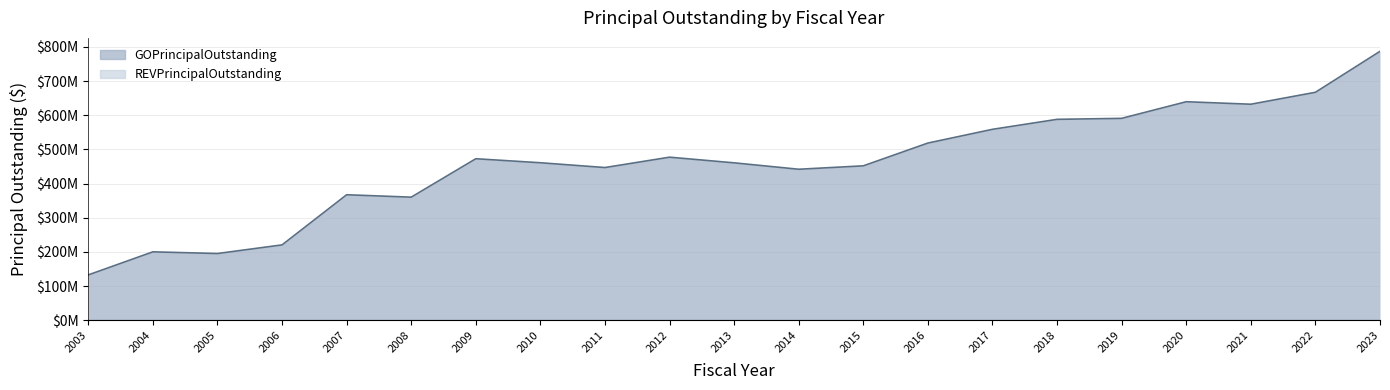

Reading left to right, extract all data points from this chart.

132765000	200245000	195315000	220585000	367280000	360230000	472670000	460920000	446895000	477225000	460650000	441905000	451885000	518540000	558740000	587907549	590827549	639447549	632156589	667046270	786916072